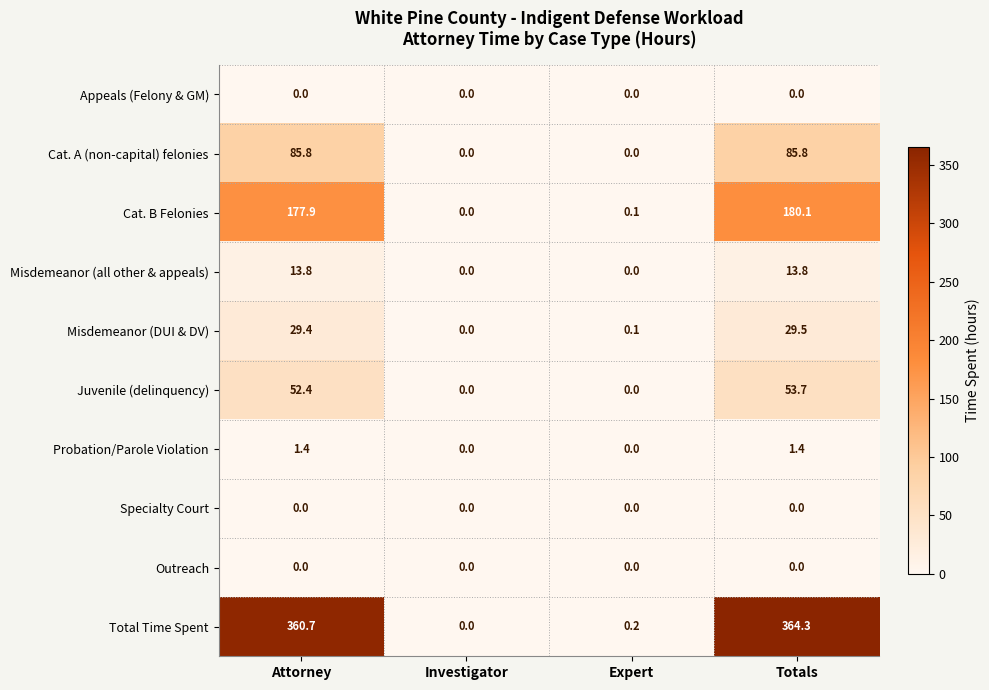

What is the greatest value displayed?

364.3